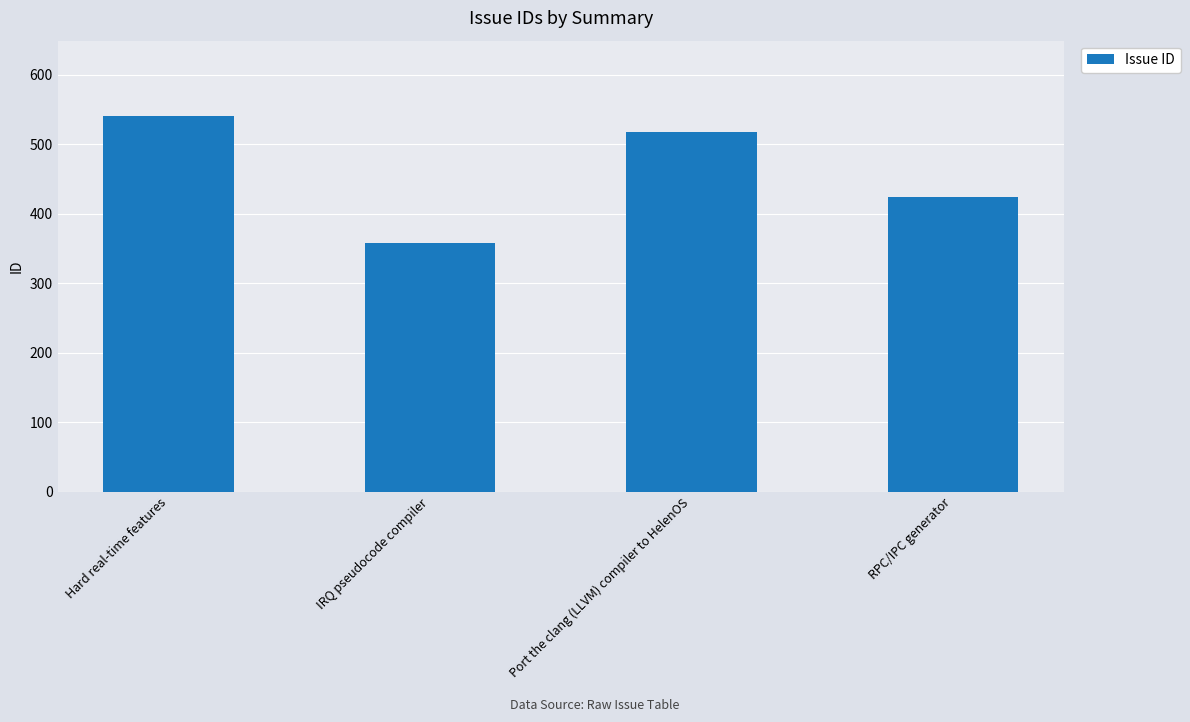

Does the chart contain any negative values?

No